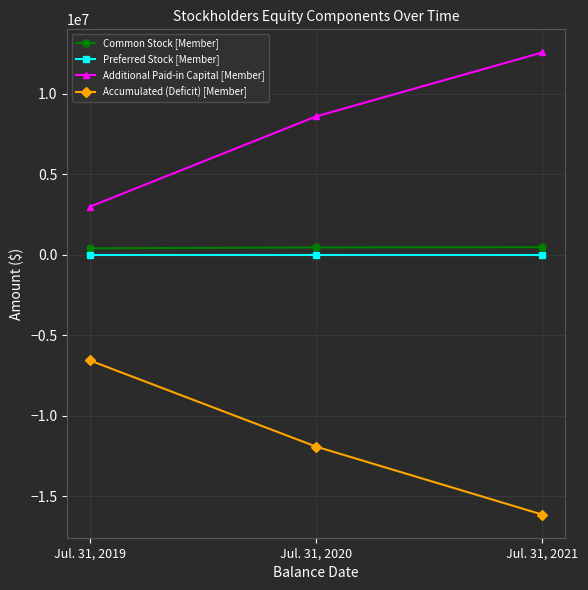

At how many categories does at least one series exceed 7352835?

2